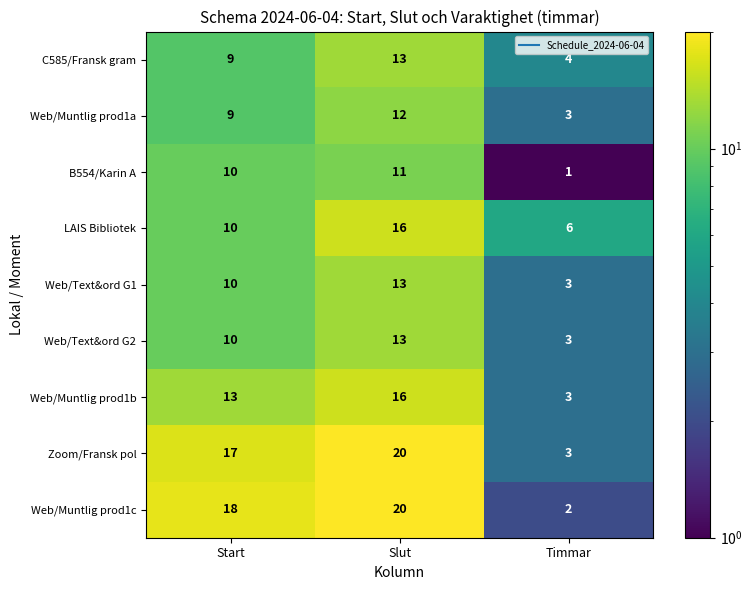

Reading left to right, what are all the values shown in this chart?

C585/Fransk gram: Start=9	Slut=13	Timmar=4
Web/Muntlig prod1a: Start=9	Slut=12	Timmar=3
B554/Karin A: Start=10	Slut=11	Timmar=1
LAIS Bibliotek: Start=10	Slut=16	Timmar=6
Web/Text&ord G1: Start=10	Slut=13	Timmar=3
Web/Text&ord G2: Start=10	Slut=13	Timmar=3
Web/Muntlig prod1b: Start=13	Slut=16	Timmar=3
Zoom/Fransk pol: Start=17	Slut=20	Timmar=3
Web/Muntlig prod1c: Start=18	Slut=20	Timmar=2